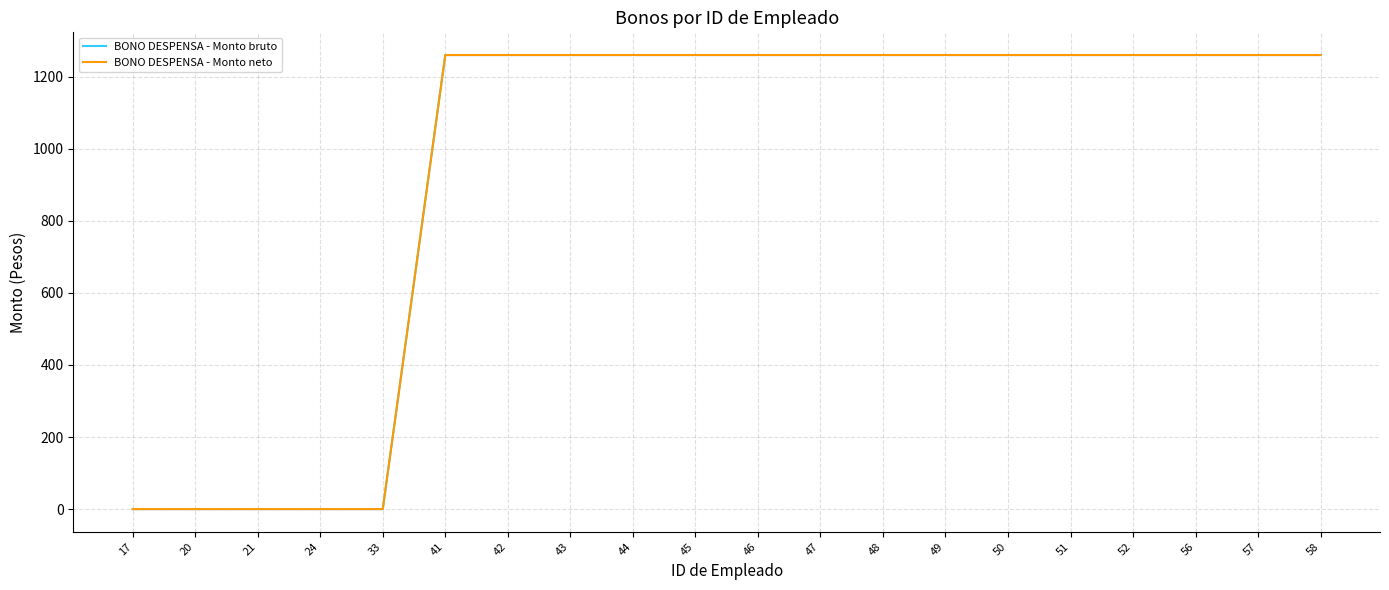

Does the chart display data point markers on the line(s)?

No